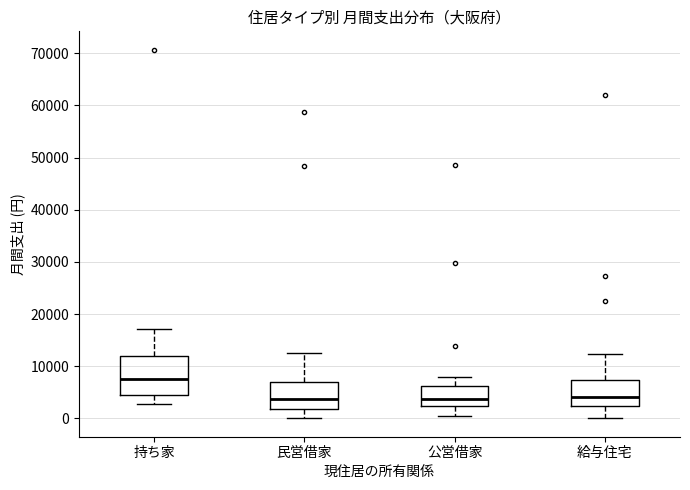

Reading left to right, read every box against the y-axis: the position of its median line, the range the box covers, and the ends of its whiskers. The values are not printed on the chart, so give them approximately, as read against the axis.

持ち家: median 8000, box 4000 to 12000, whiskers 3000 to 17000
民営借家: median 4000, box 2000 to 7000, whiskers 0 to 13000
公営借家: median 4000, box 2000 to 6000, whiskers 1000 to 8000
給与住宅: median 4000, box 2000 to 7000, whiskers 0 to 12000